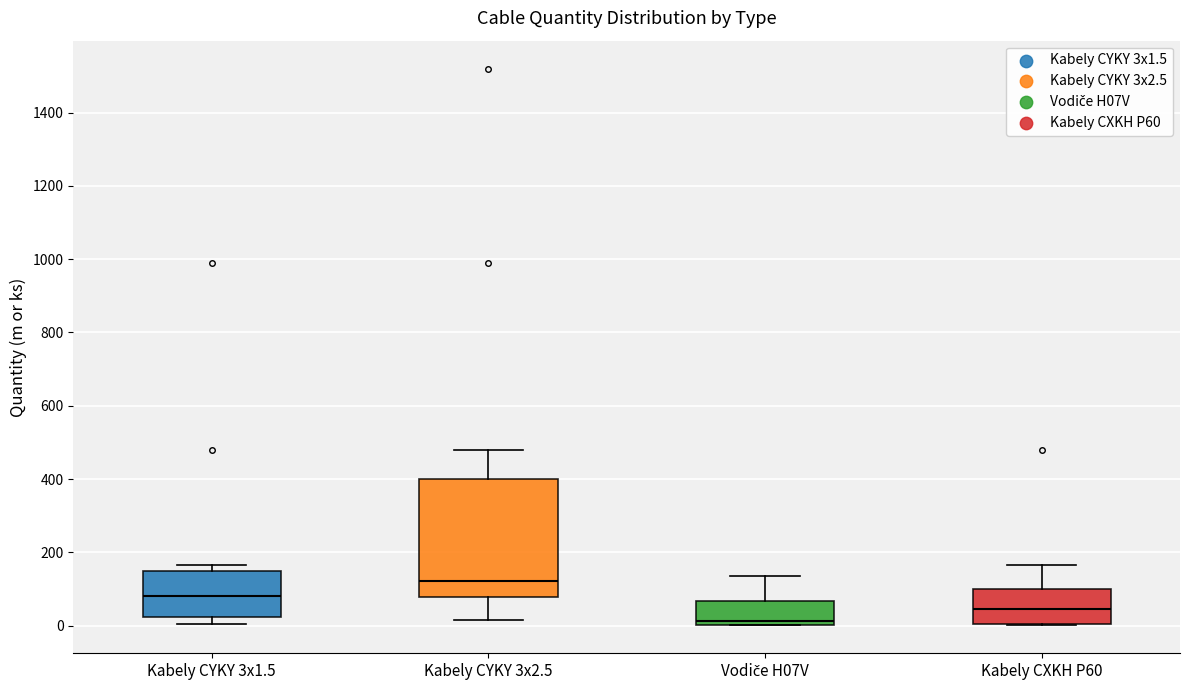

Which box's median line is the lowest?

Vodiče H07V